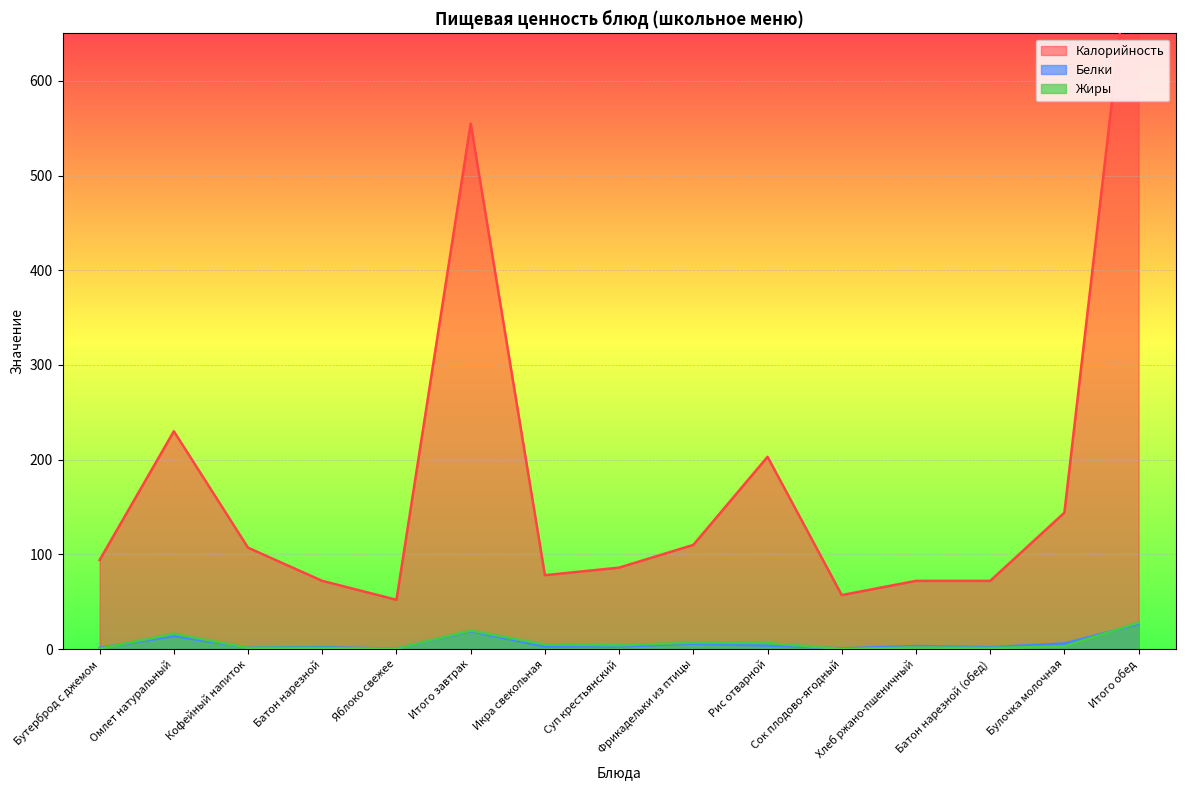

At which category does Калорийность reach its first local valley?

Яблоко свежее